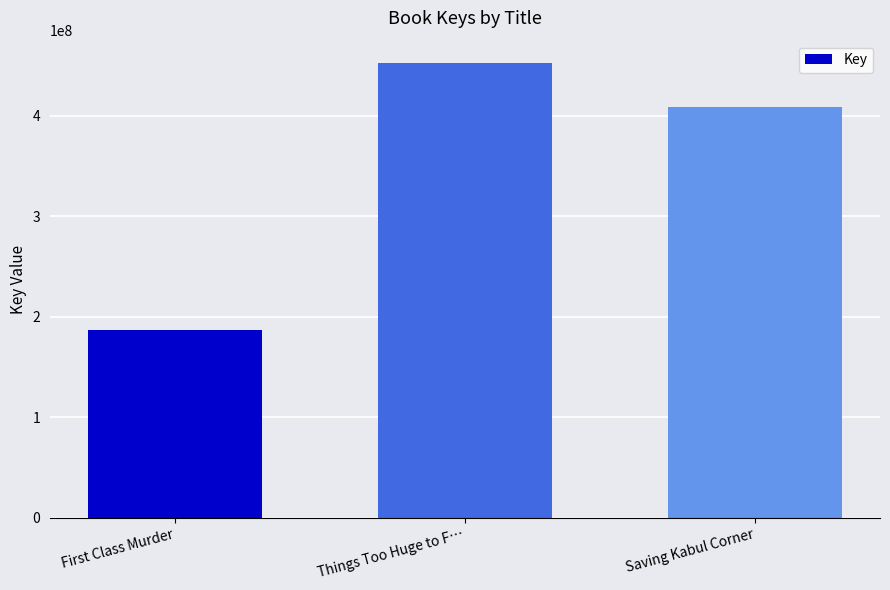

What is the sum of the values at First Class Murder and Saving Kabul Corner?

595370627